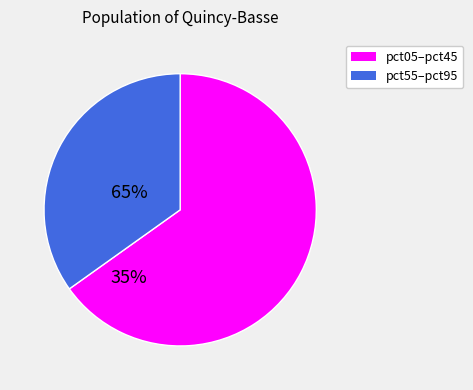

Is there a majority slice in this chart?

Yes